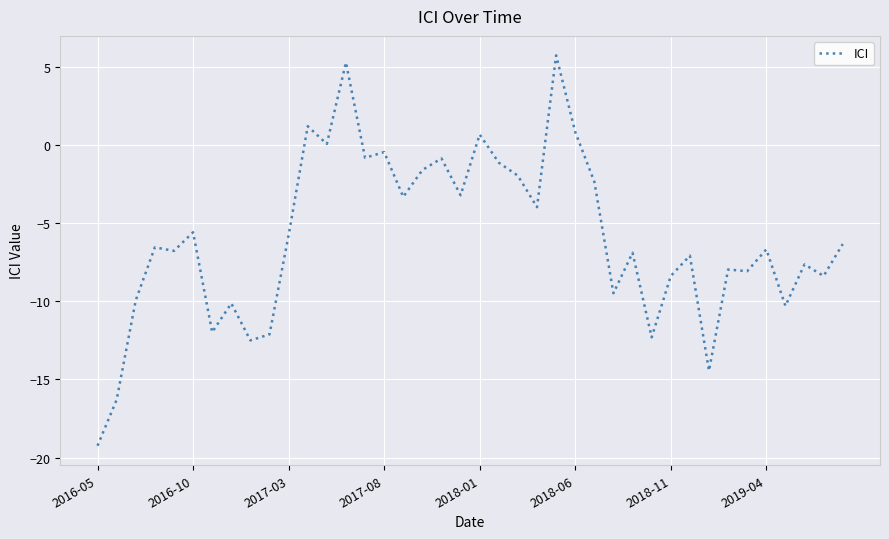

What is the difference between the maximum and minimum values?

25.0